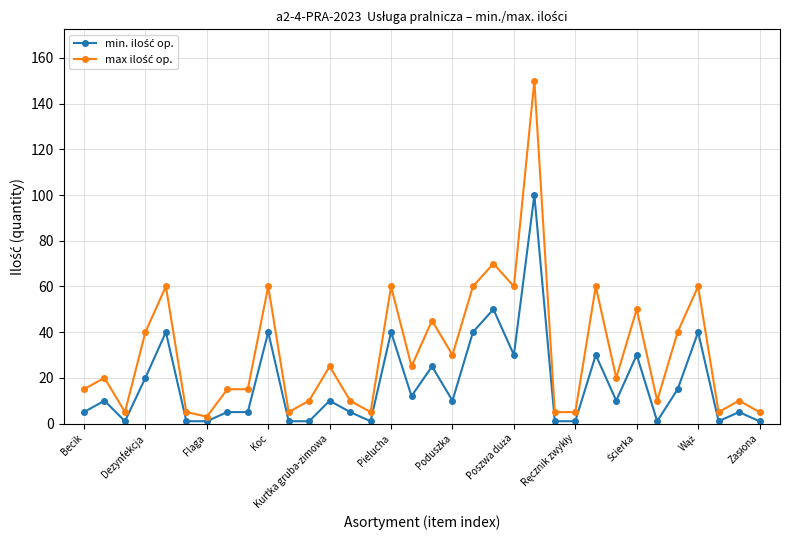

What is the greatest value displayed?

150